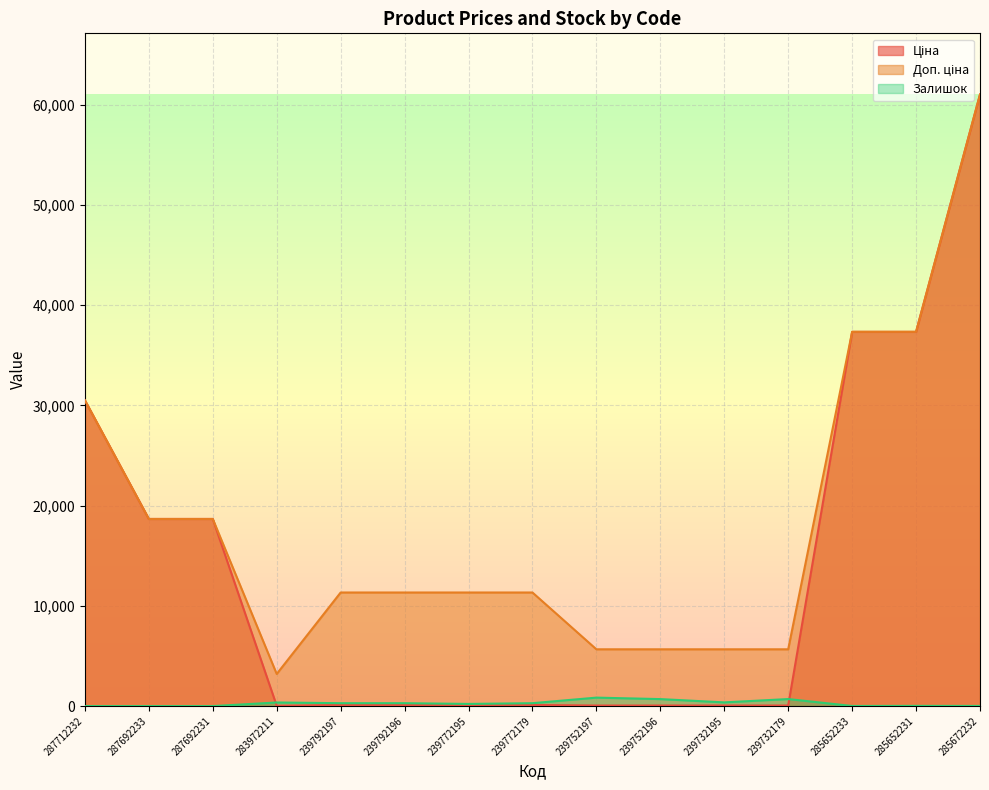

Is it true that Залишок equals 0.0 at 287692231?

True